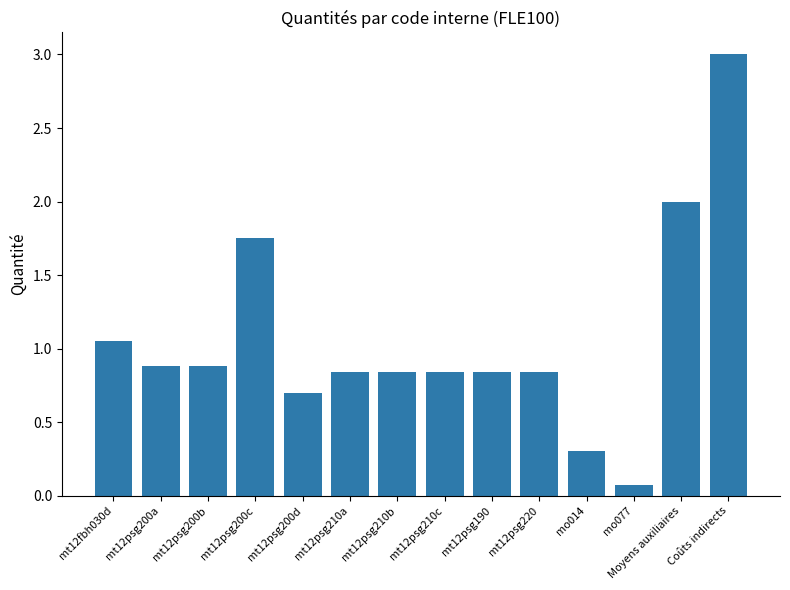

What is the maximum value shown in the chart?

3.0